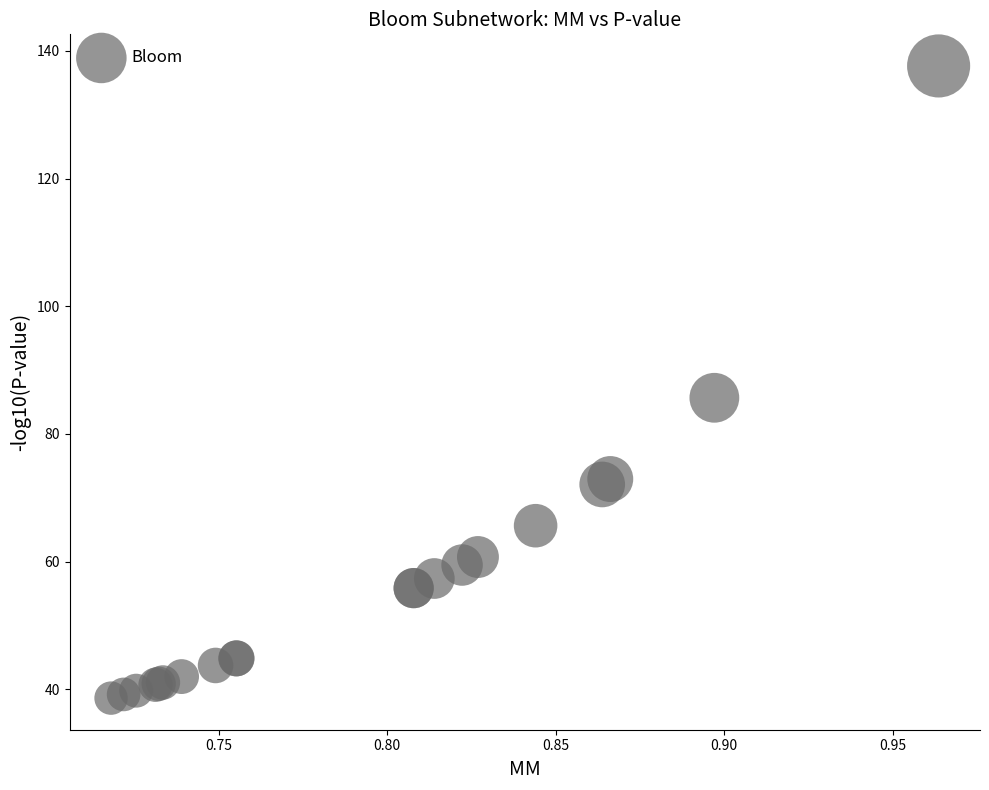

What Y value in the scatter plot is closest to 88?

85.7